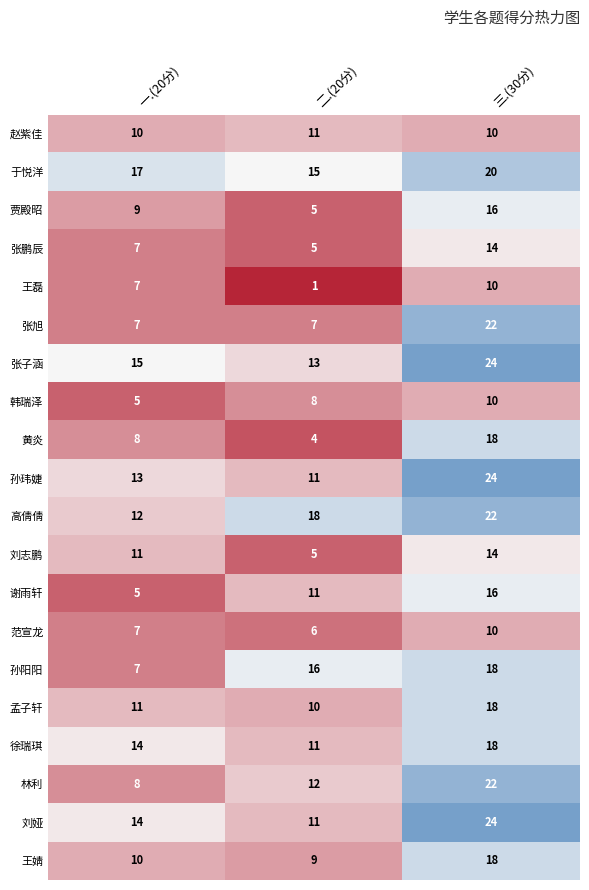

At which category is the sum across all series the highest?

三.(30分)